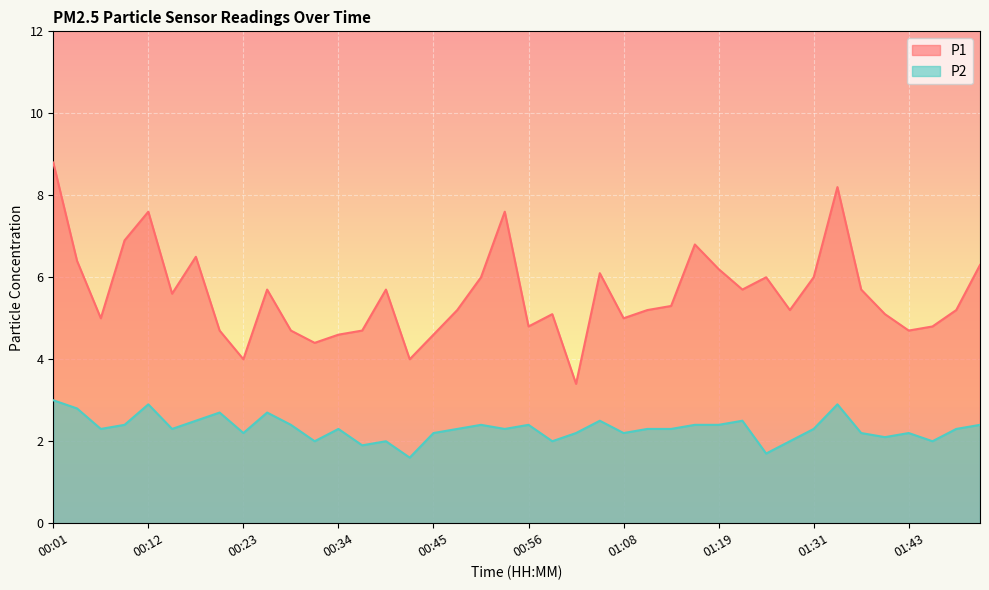

Which category has the highest value across all series?

00:01